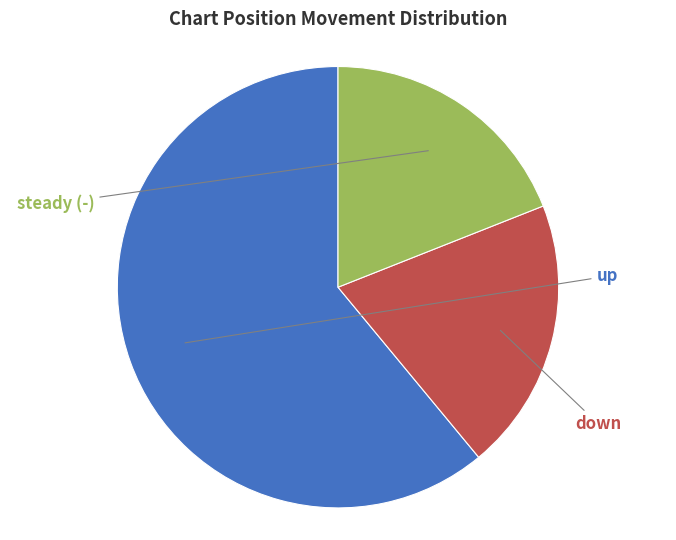

What is the smallest slice in the pie chart?

-